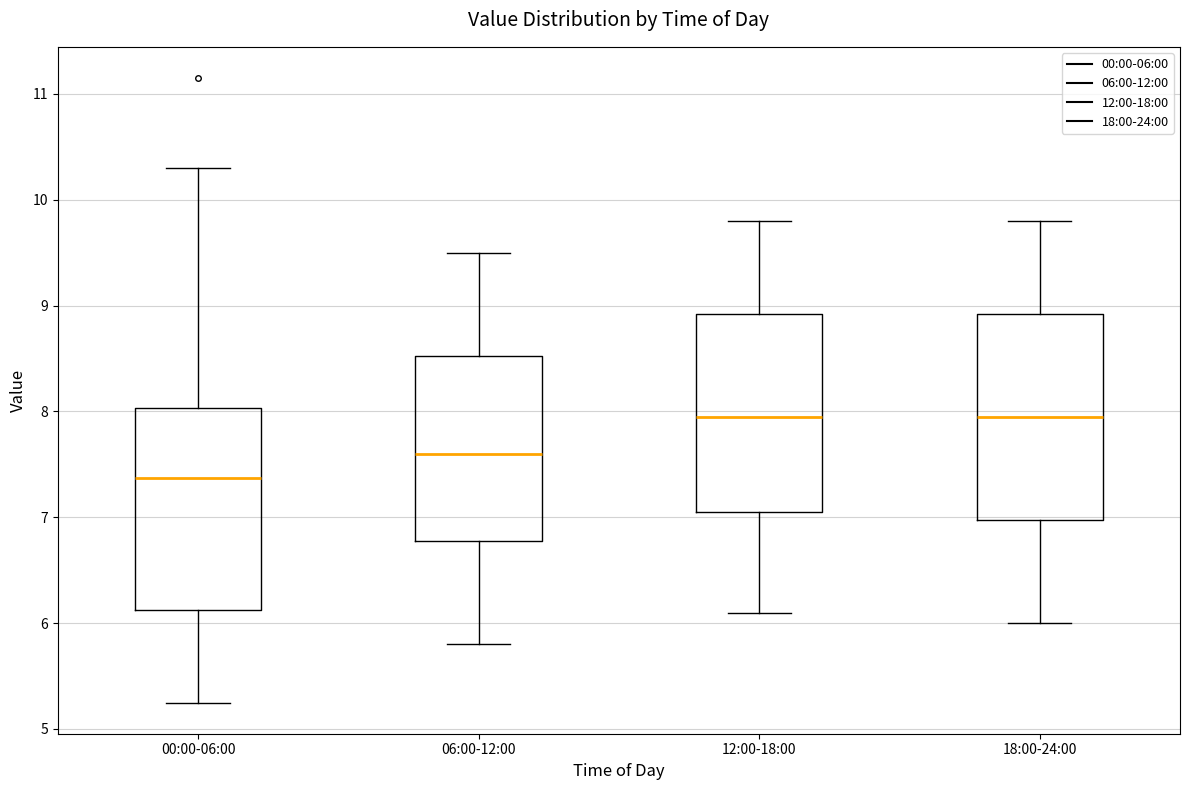

Which box's median line is the lowest?

00:00-06:00